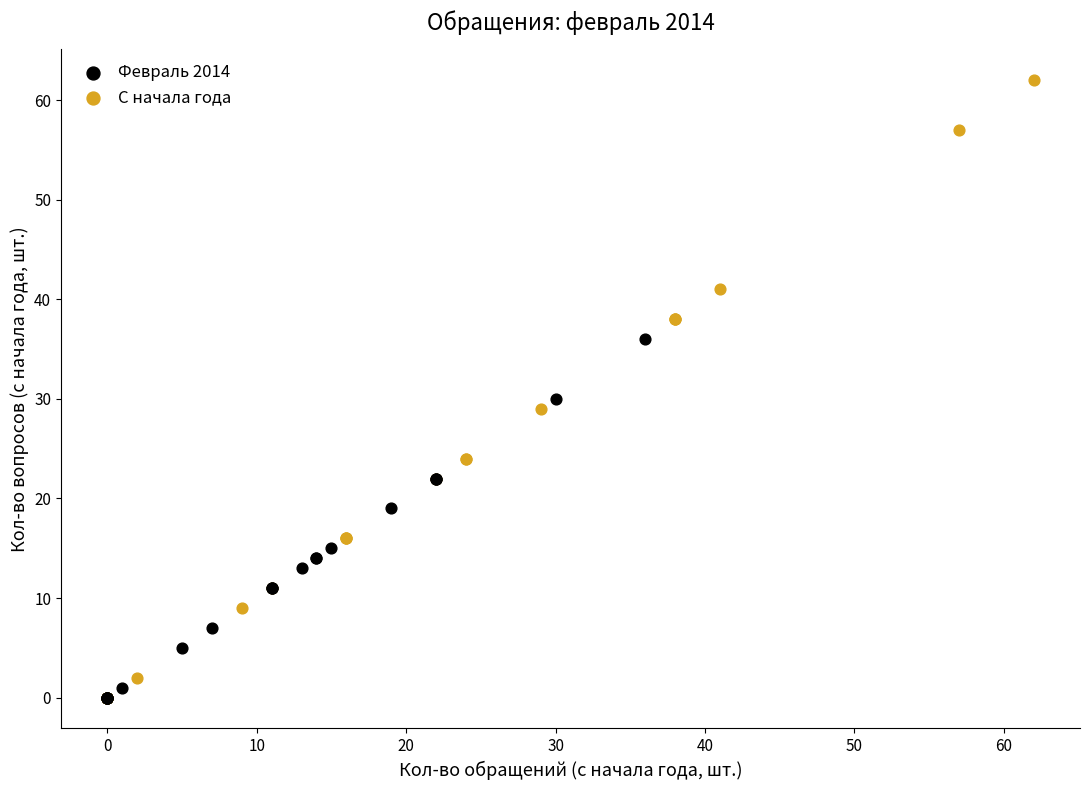

Which series contains the highest Y value?

С начала года